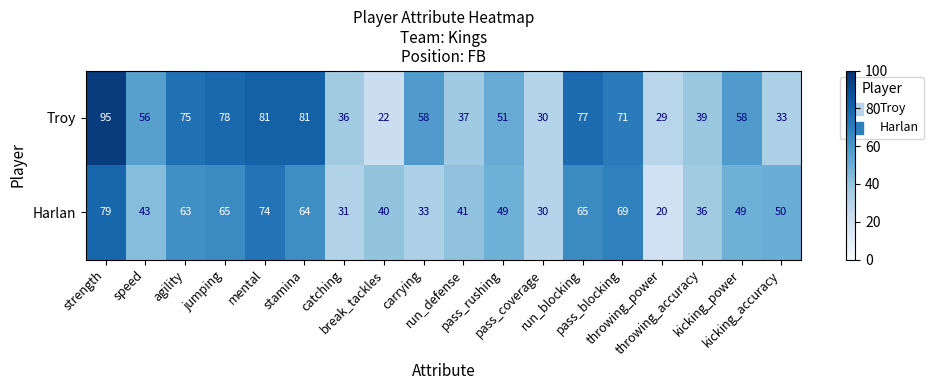

What is the sum of all Troy values?

1007